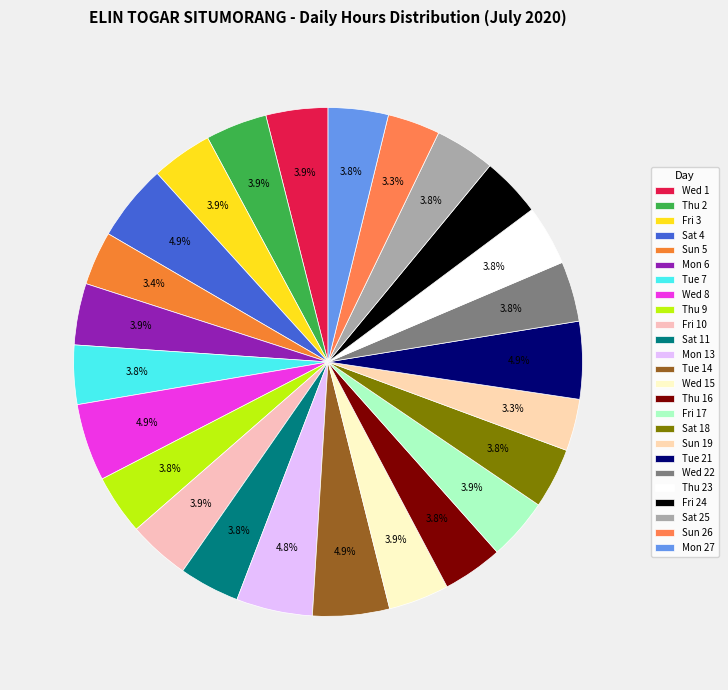

Which has a higher value, Fri 3 or Tue 21?

Tue 21